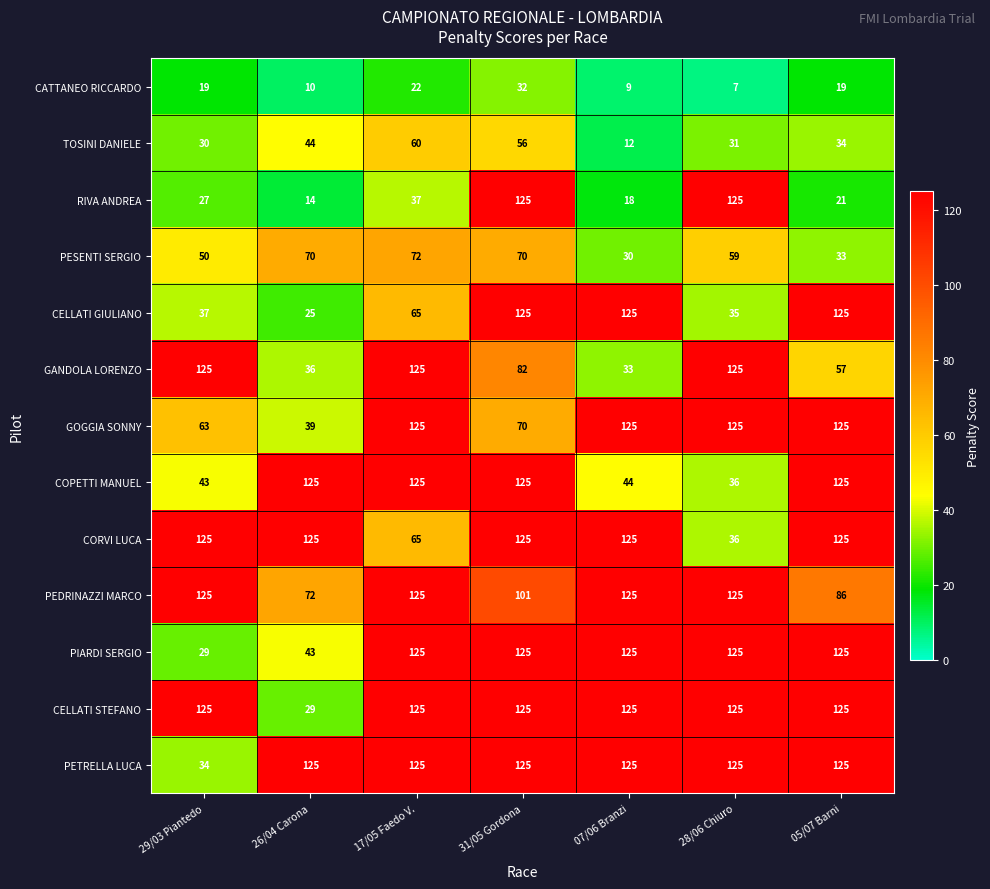

Which label corresponds to the smallest value in the chart?

28/06 Chiuro